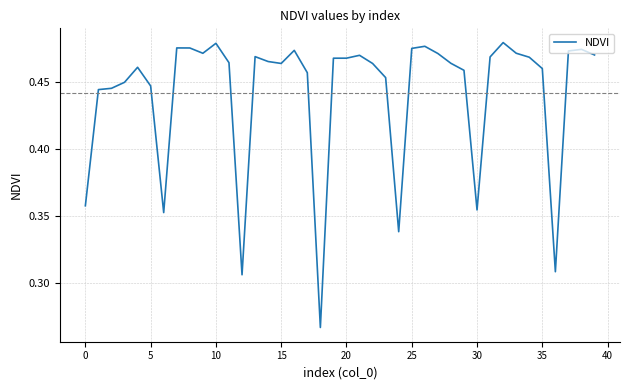

Is this an area chart (filled region under the line)?

No